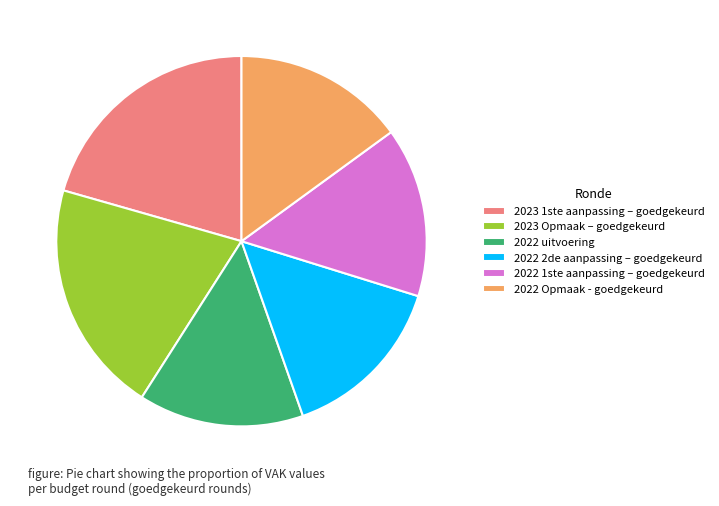

Which has a higher value, 2022 2de aanpassing – goedgekeurd or 2023 Opmaak – goedgekeurd?

2023 Opmaak – goedgekeurd